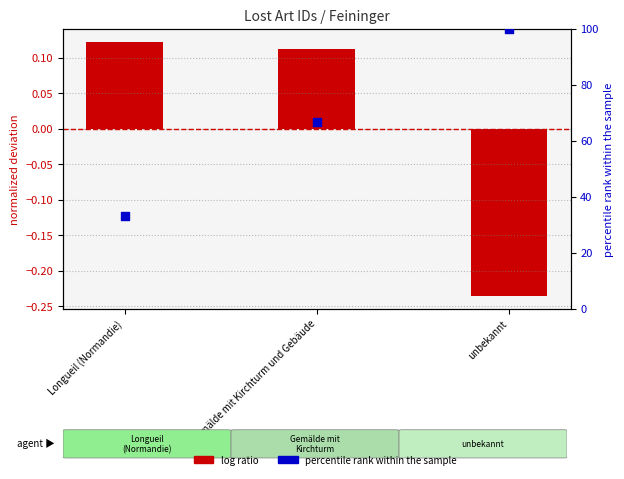

Which series reaches the maximum Y coordinate?

percentile rank within the sample